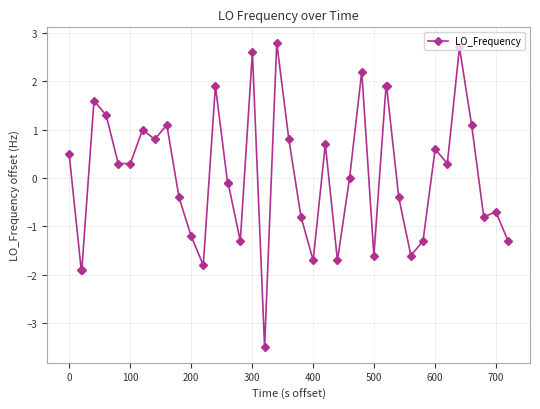

What is the sum of all values?

2.3